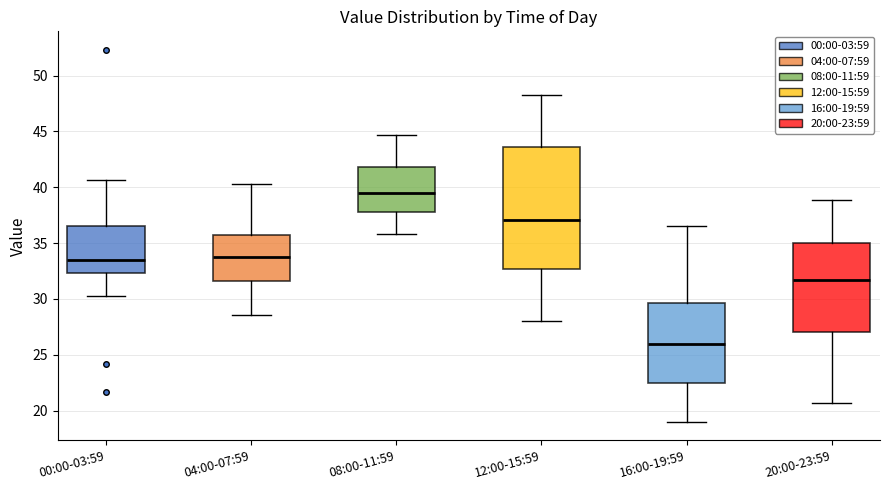

Which box is the tallest, from its lower edge to its upper edge?

12:00-15:59